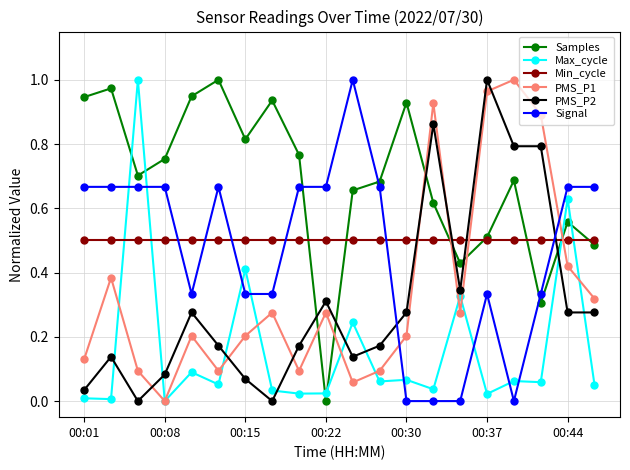

True or false: PMS_P1 and PMS_P2 cross at least once.

True